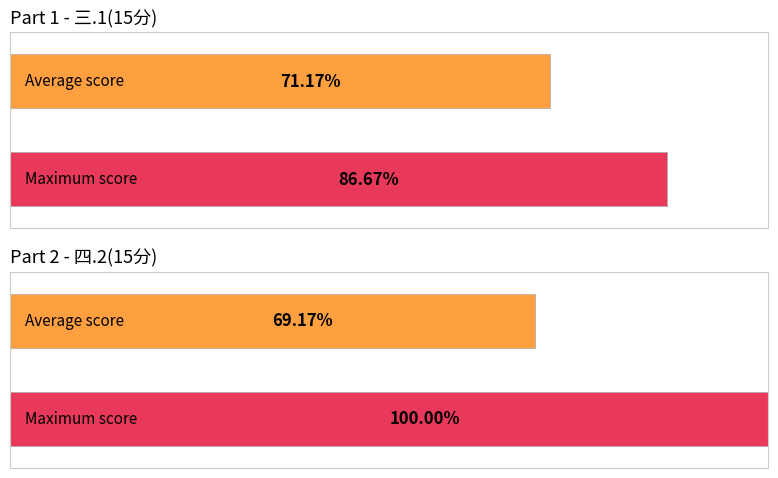

Which series has the largest range (max minus min)?

四.2(15分)